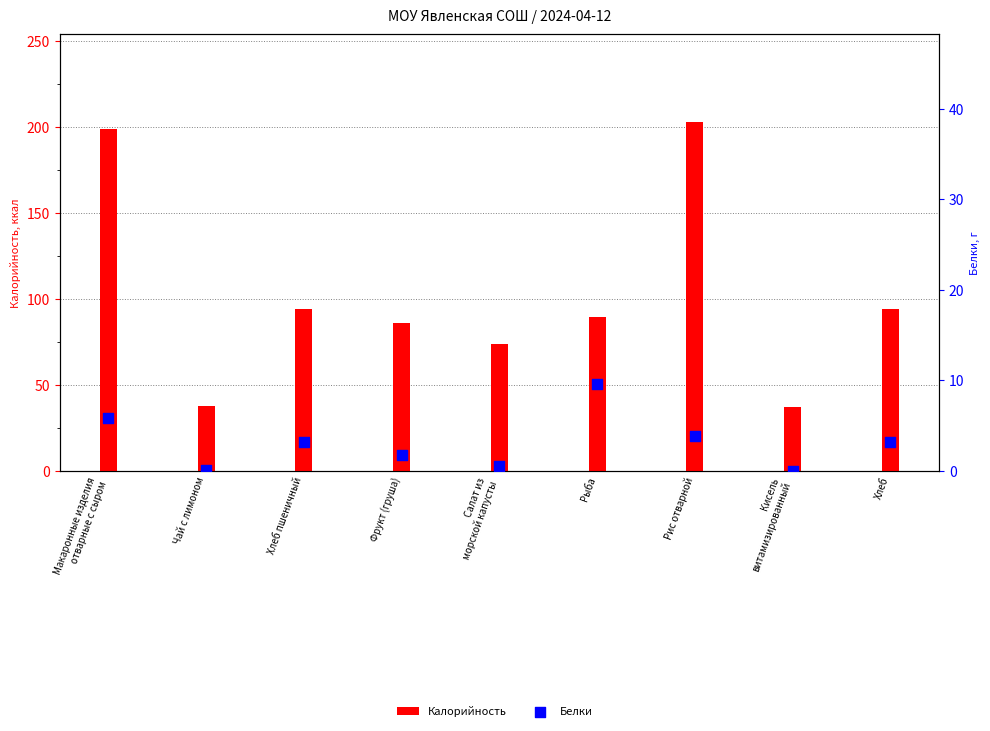

Which series contains the lowest Y value?

Белки